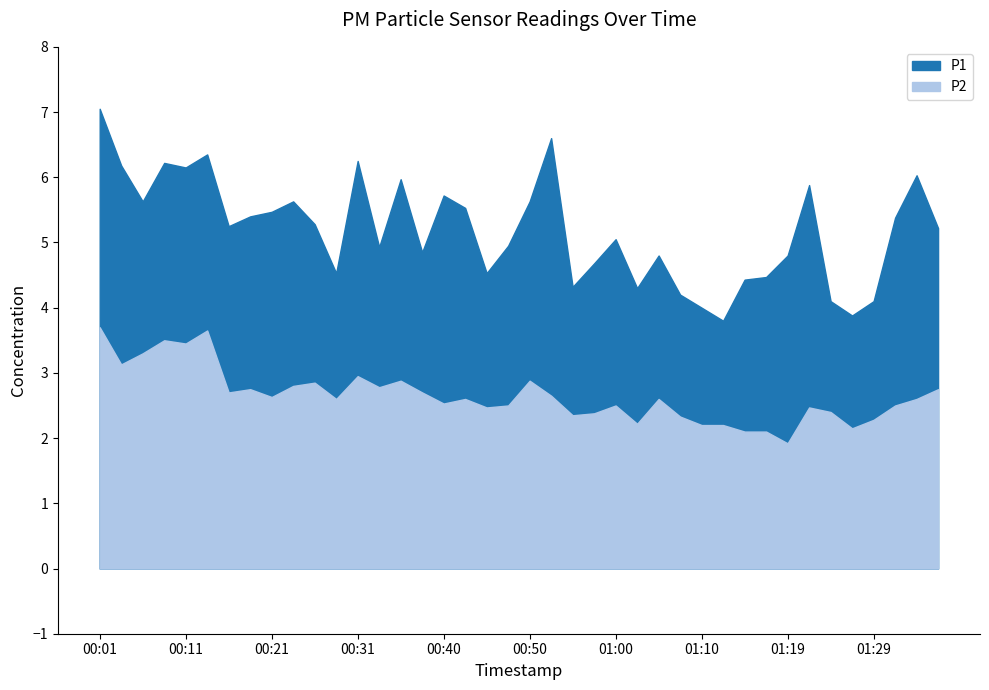

What is the minimum value for P2?

1.9